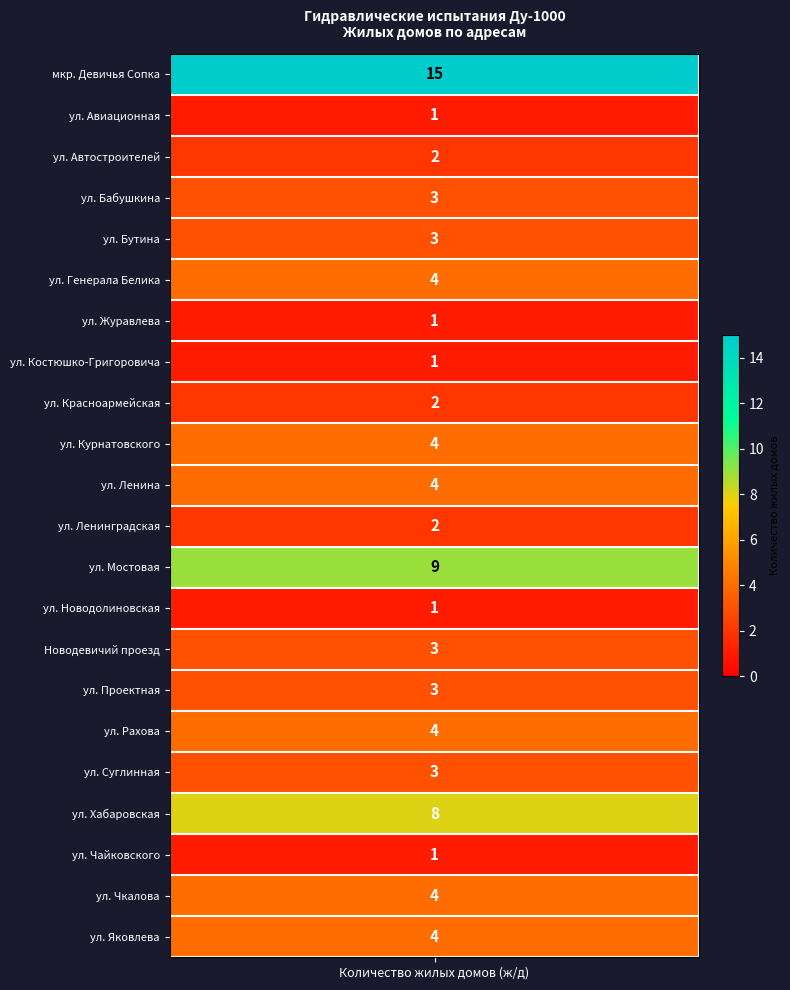

True or false: the data shows 4 at ул. Рахова.

True